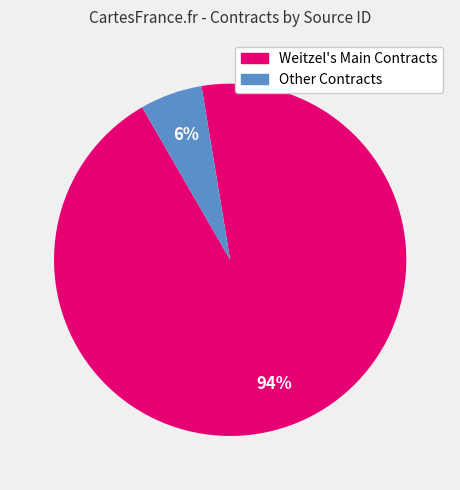

Is there a majority slice in this chart?

Yes